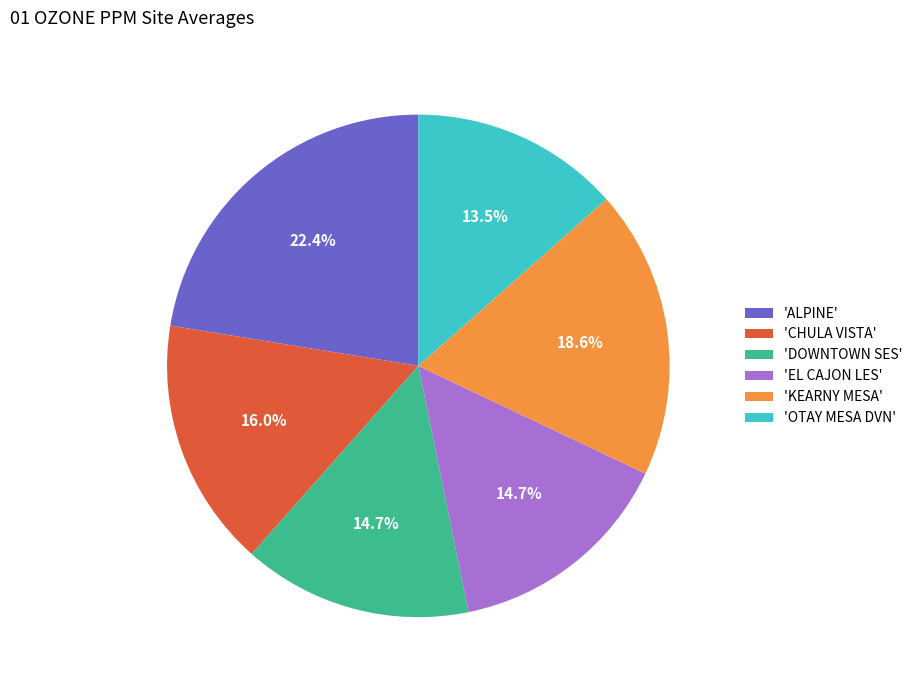

How much of the chart is everything except 'OTAY MESA DVN'?

86.5%